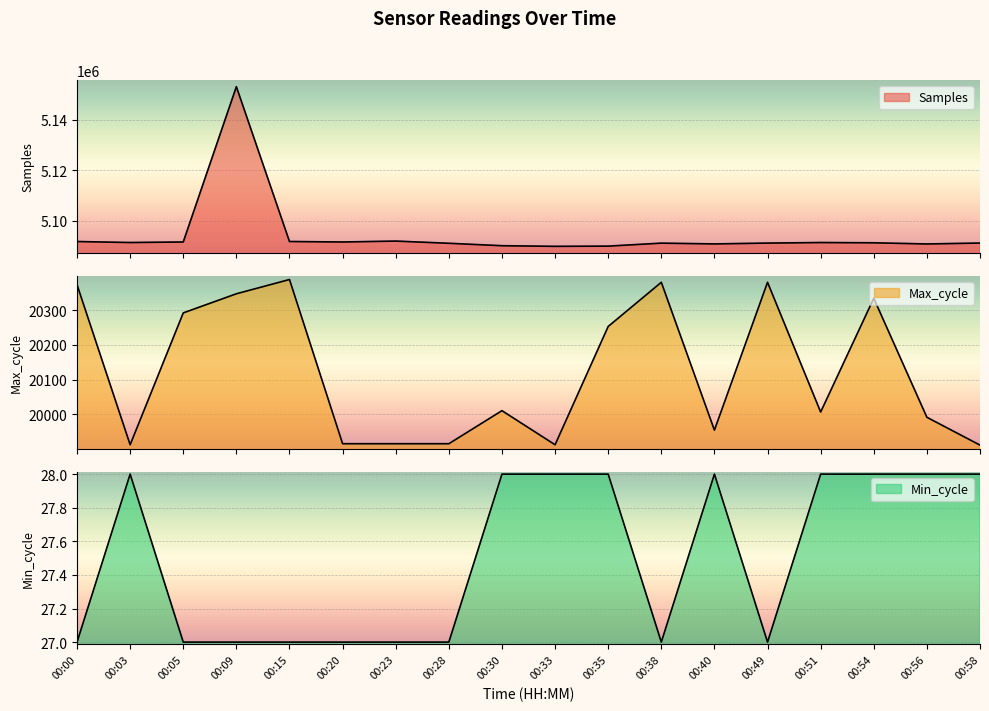

How many categories are shown in the chart?

18